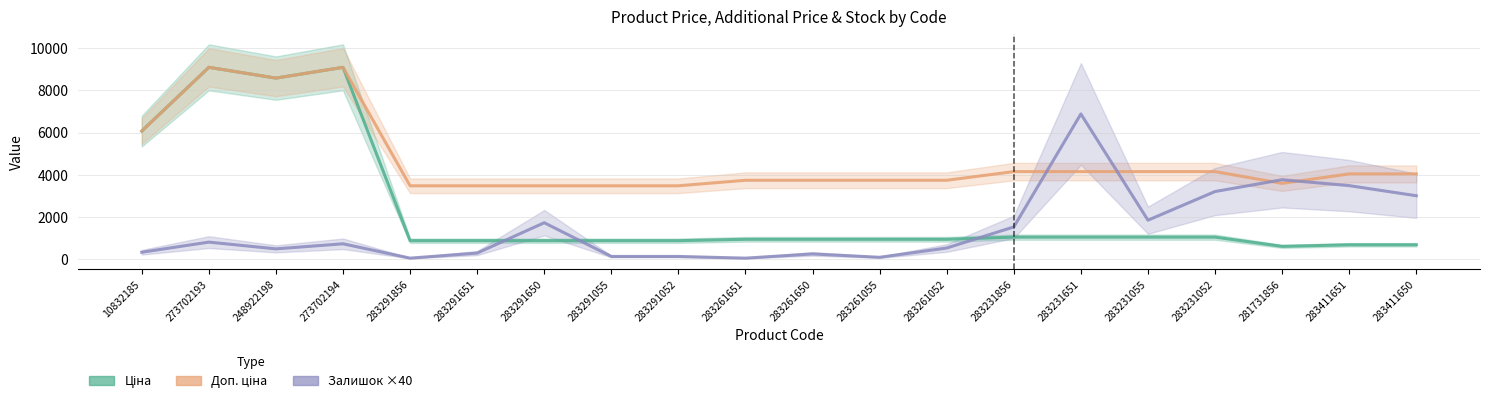

How many lines are shown in the chart?

3